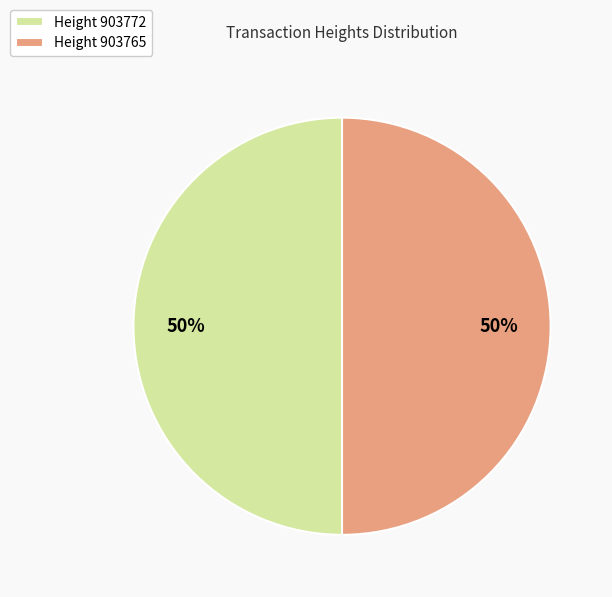

What percentage is the Height 903772 slice, to the nearest percent?

50%